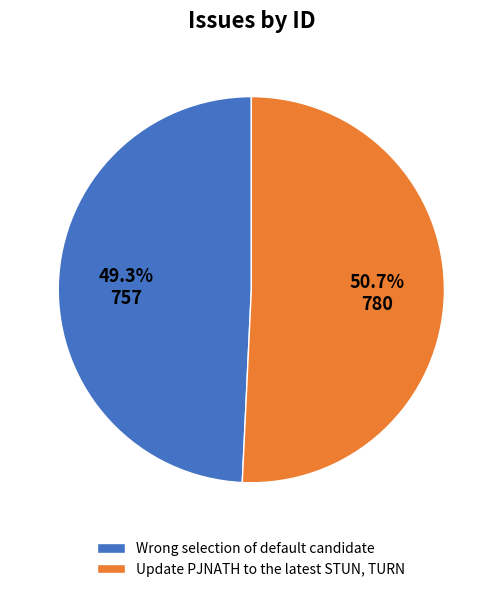

What is the smallest slice in the pie chart?

Wrong selection of default candidate